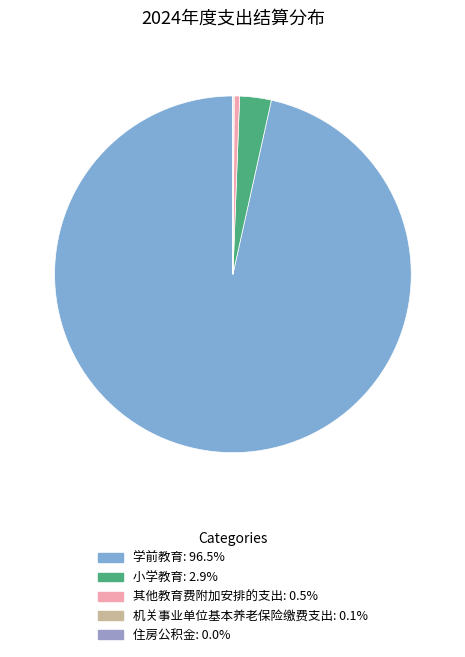

Does 学前教育 account for over 50% of the chart?

Yes